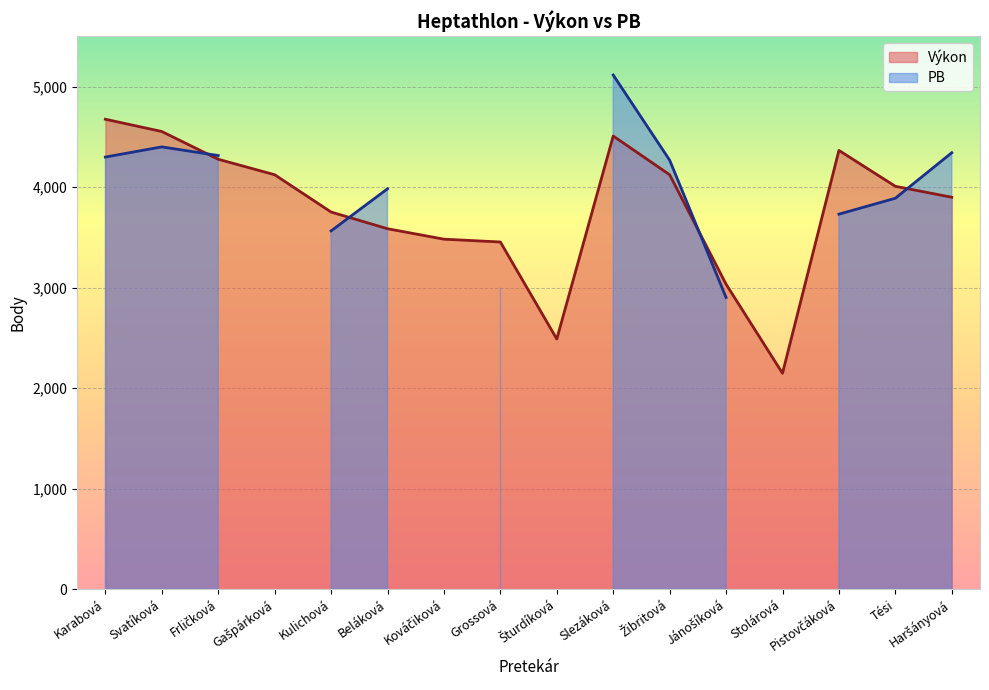

Which has a higher value, Gašpárková or Kováčiková?

Gašpárková